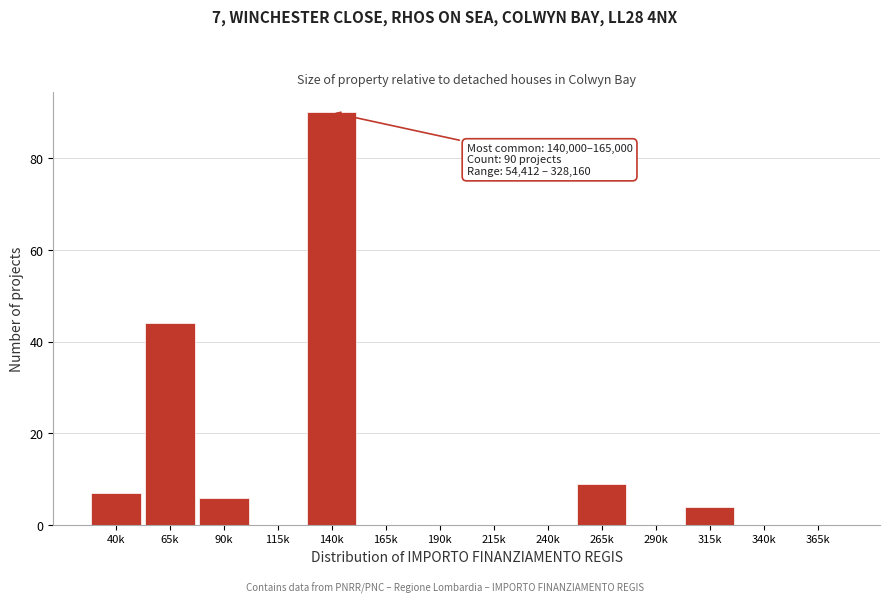

Reading right to left, what are all the values shown in this chart?

365k=0	340k=0	315k=4	290k=0	265k=9	240k=0	215k=0	190k=0	165k=0	140k=90	115k=0	90k=6	65k=44	40k=7